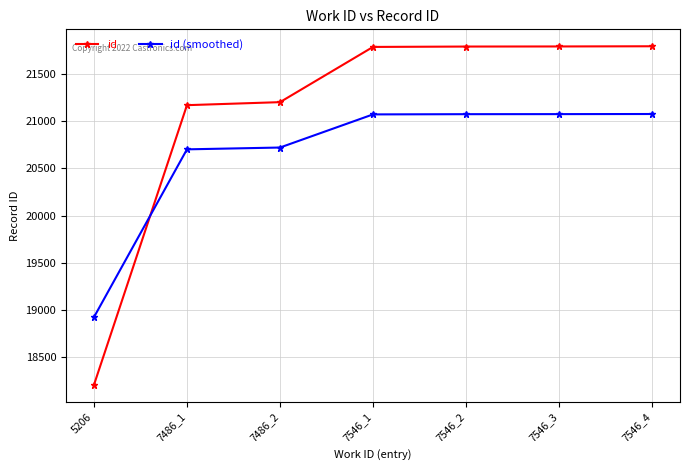

What is the maximum value shown in the chart?

21794.0